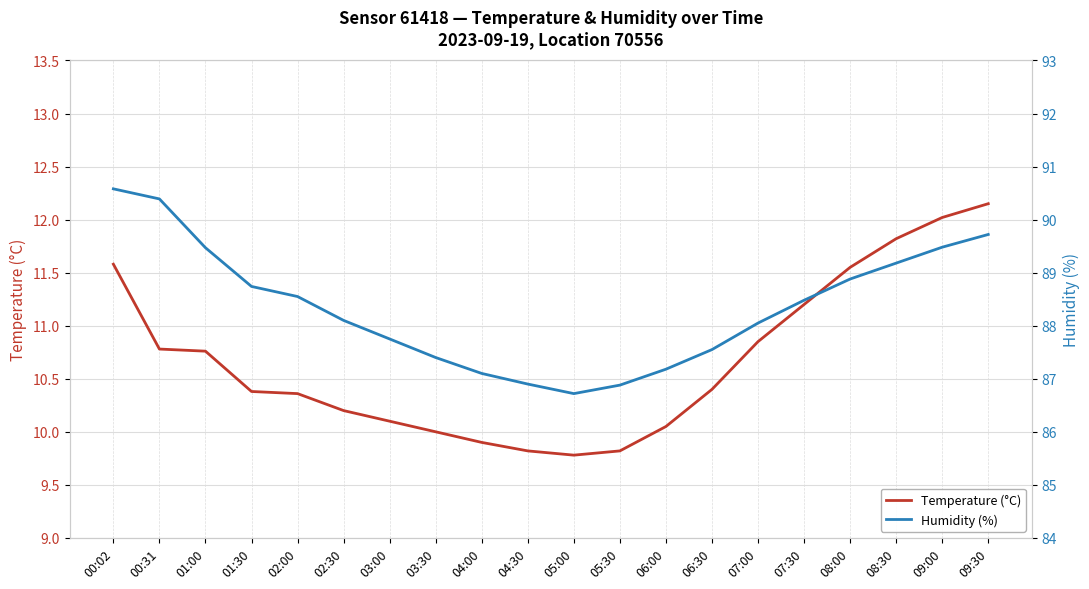

What are all the series names shown in the legend?

Temperature (°C), Humidity (%)